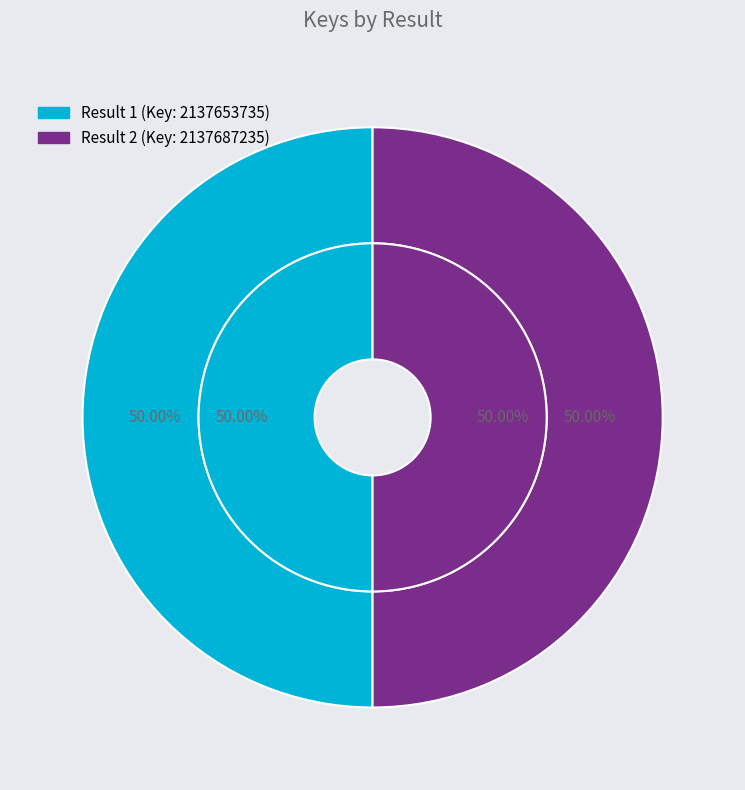

The 1 slice represents 40% of the pie. True or false?

False